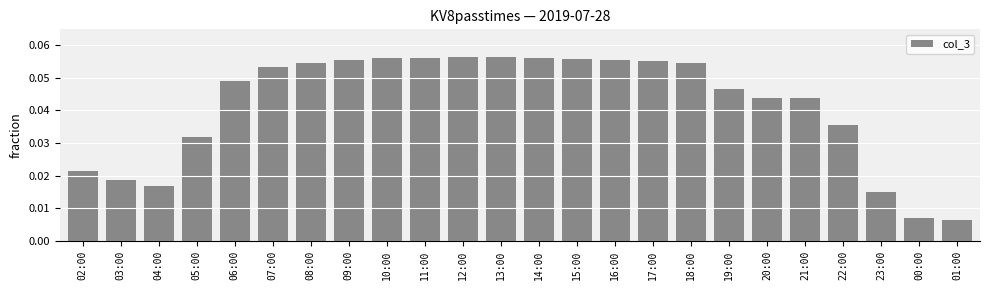

The value at 22:00 is 0.1. True or false?

False